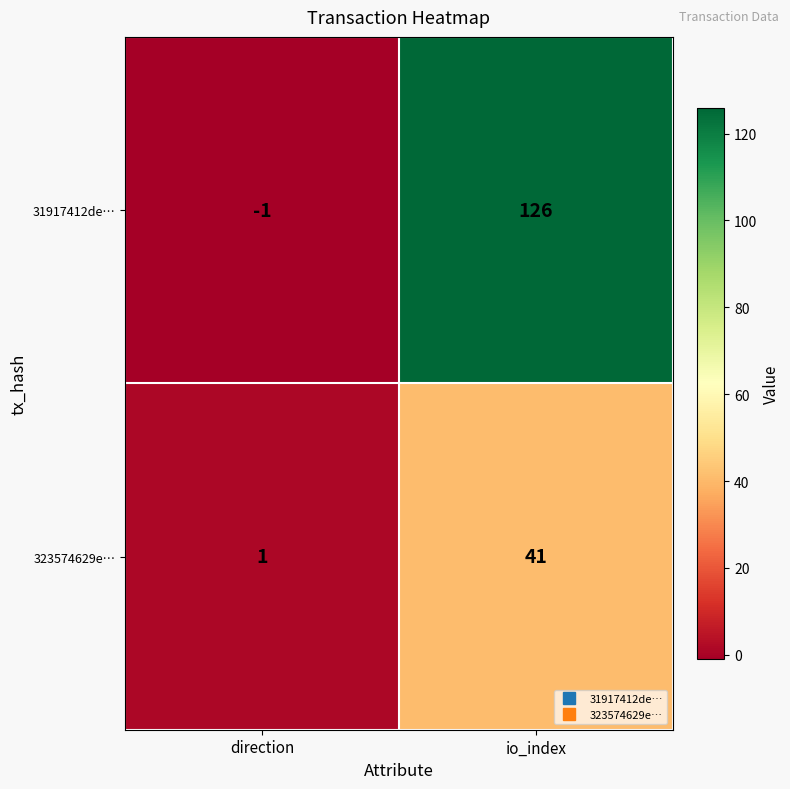

Which series has the widest spread of values?

31917412de…